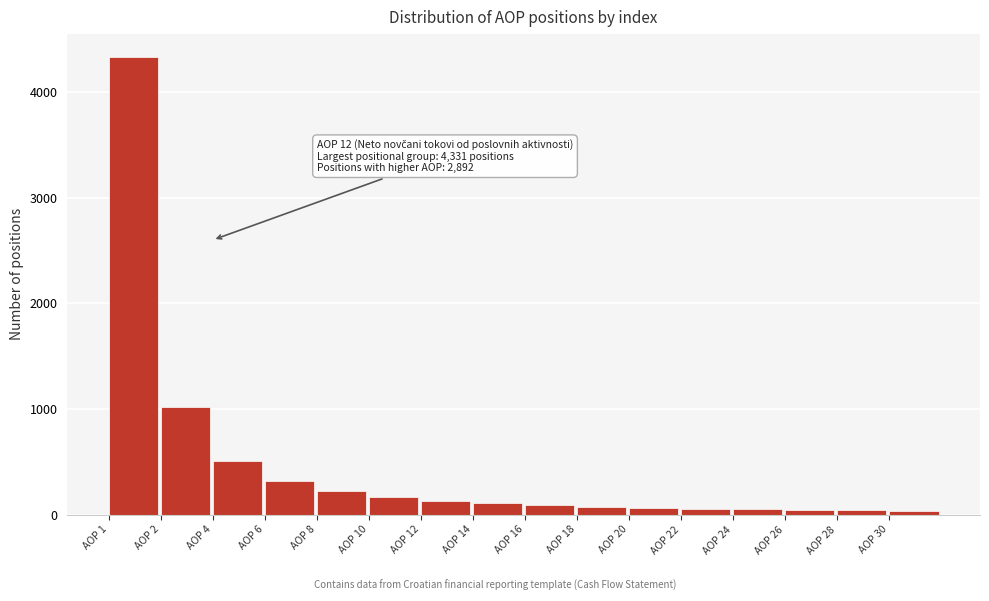

What is the maximum value shown in the chart?

4331